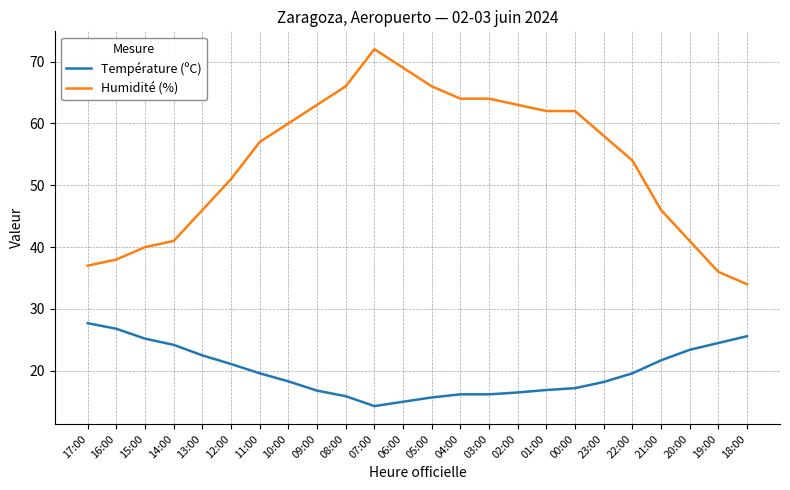

Count the number of data series in this chart.

2